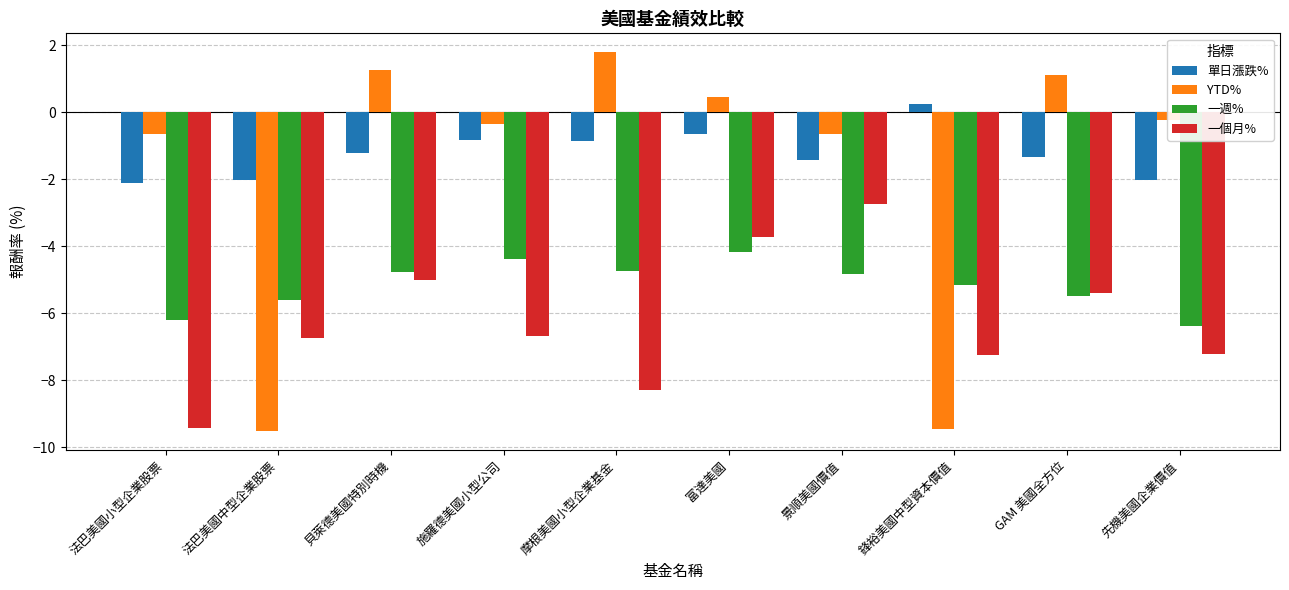

What value does the 一個月% series have at 鋒裕美國中型資本價值?

-7.3